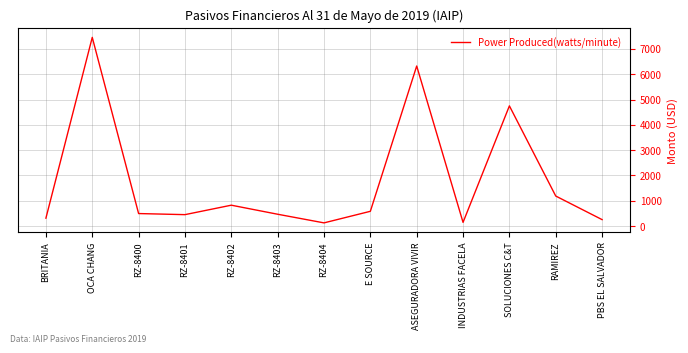

True or false: the data shows 451.1 at RZ-8401.

True